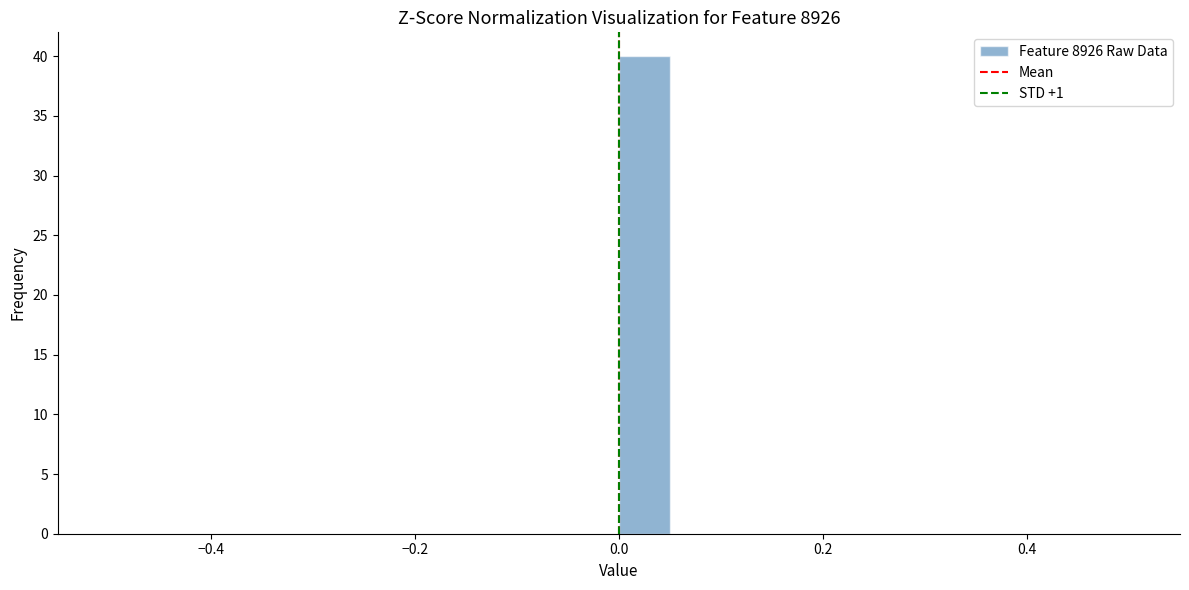

Around what value on the x-axis is the tallest bar? Give the approximate position of its centre, as read against the axis.

0.02